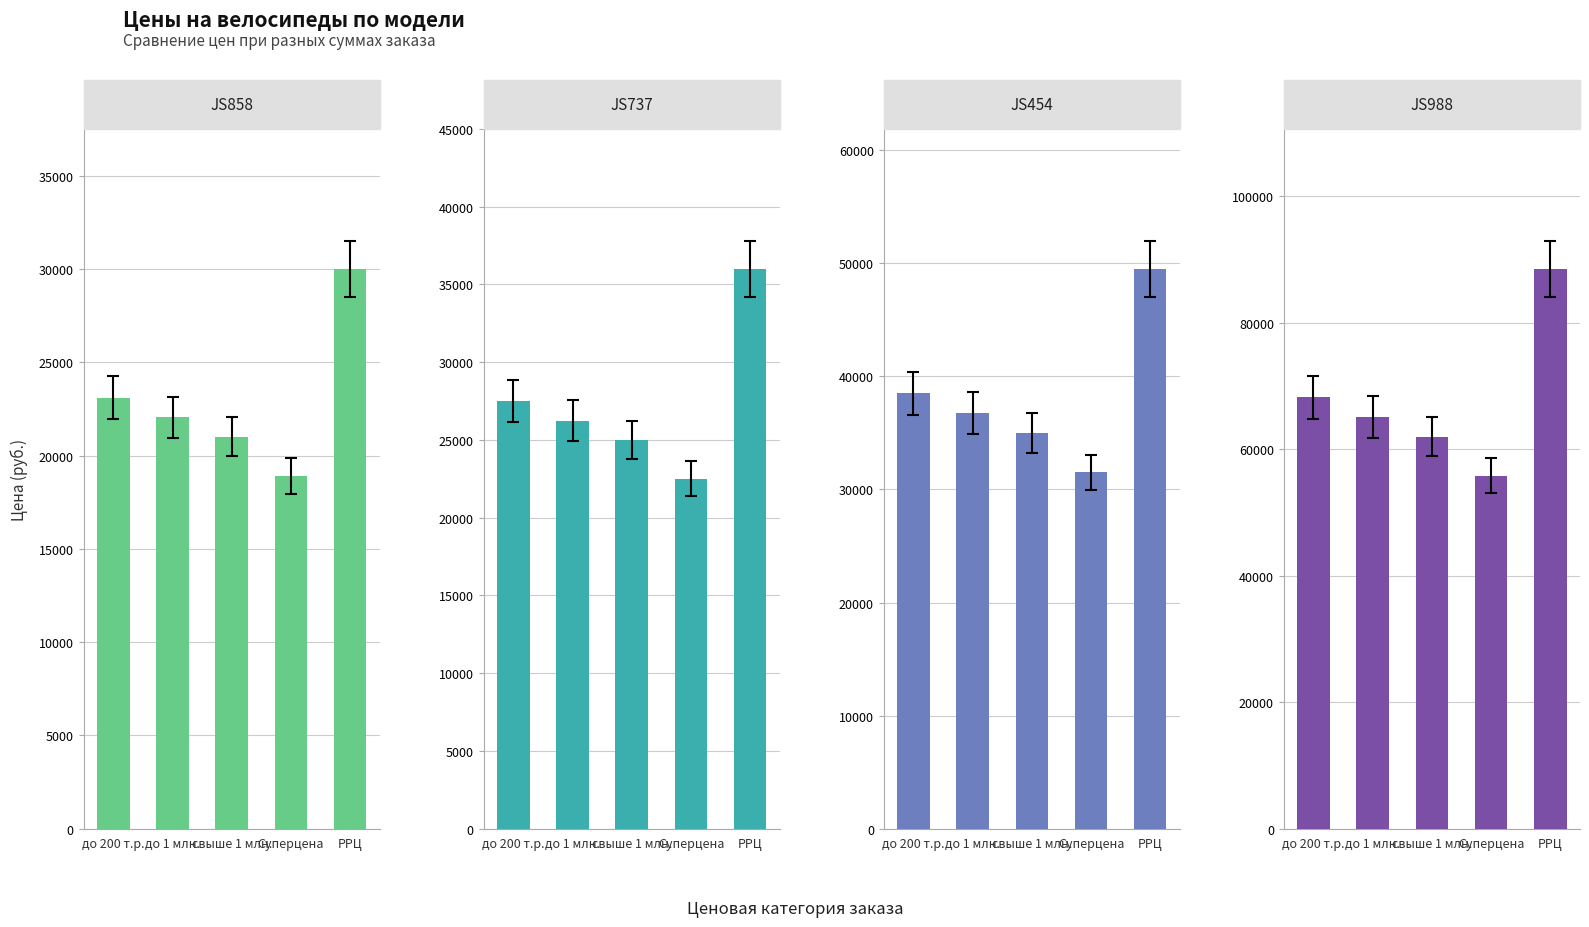

At which label is JS454 closest to 40500?

до 200 т.р.